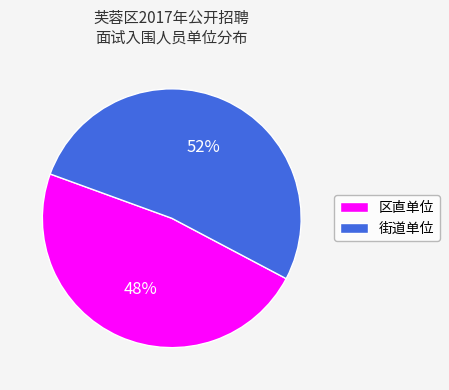

Does any single category account for the majority?

Yes